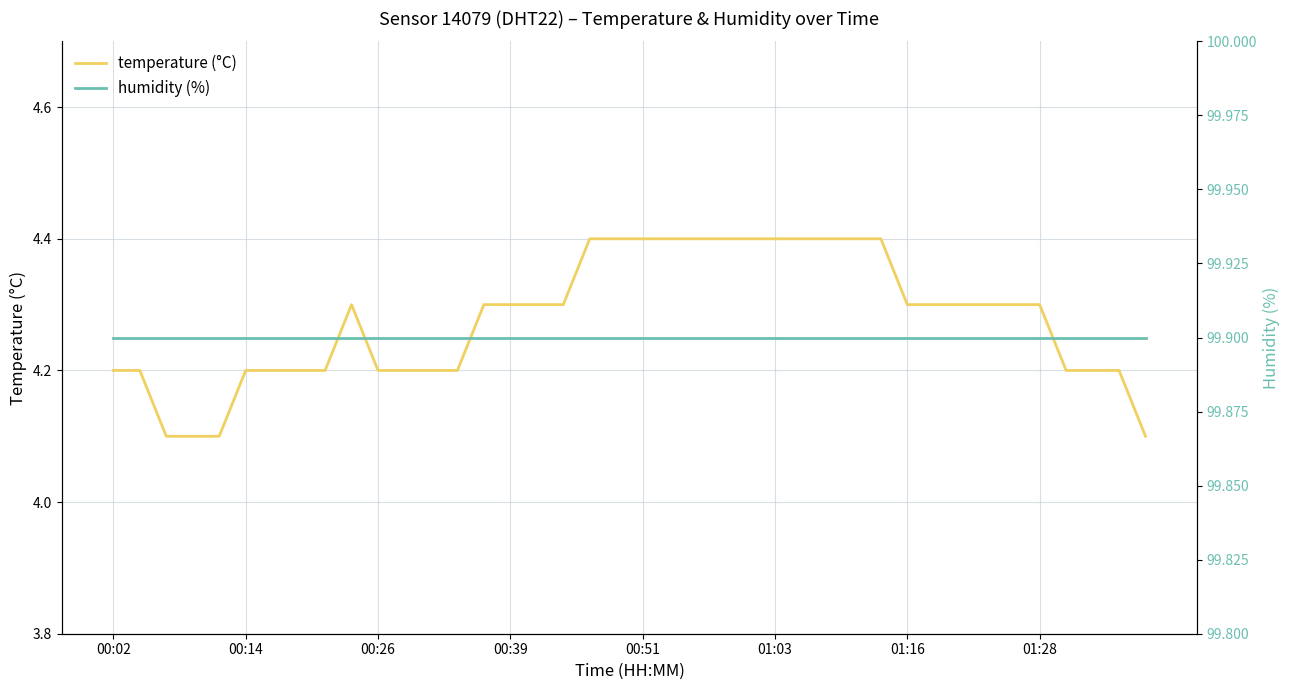

What is the minimum value for humidity (%)?

99.9